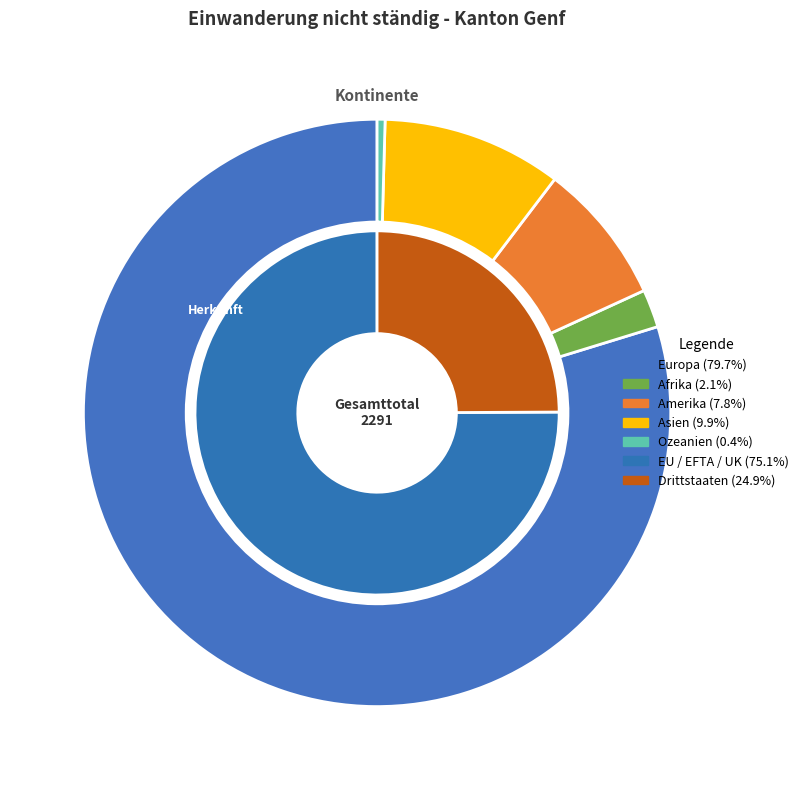

True or false: Amerika accounts for 2% of the total.

False